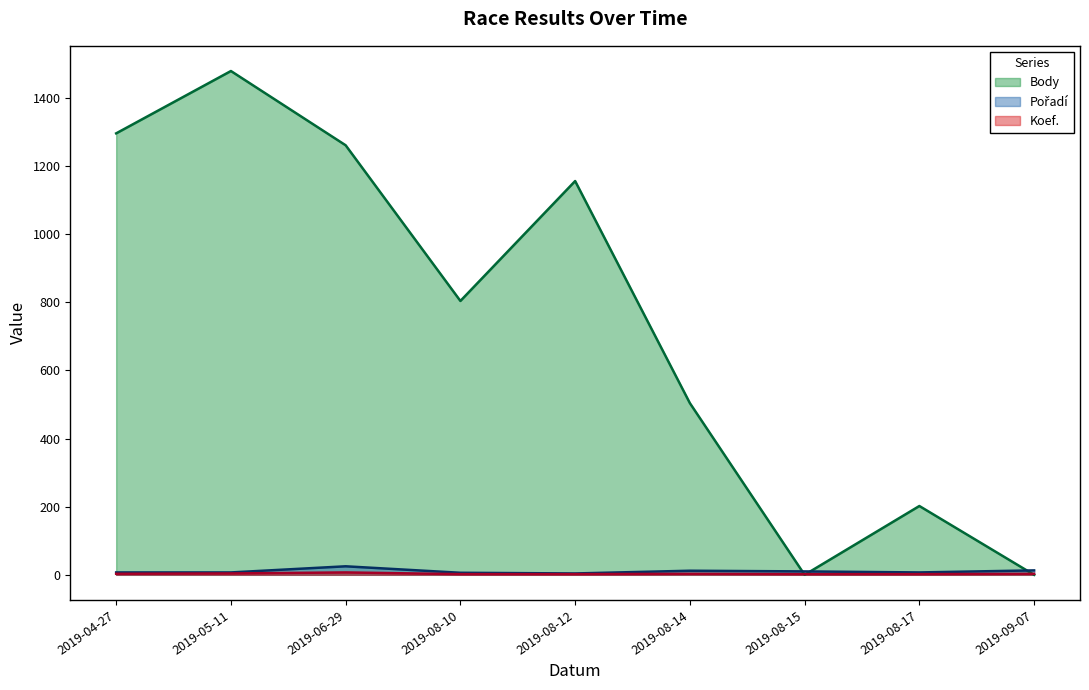

Rank the series by their maximum value, from lowest to highest.

Koef., Pořadí, Body